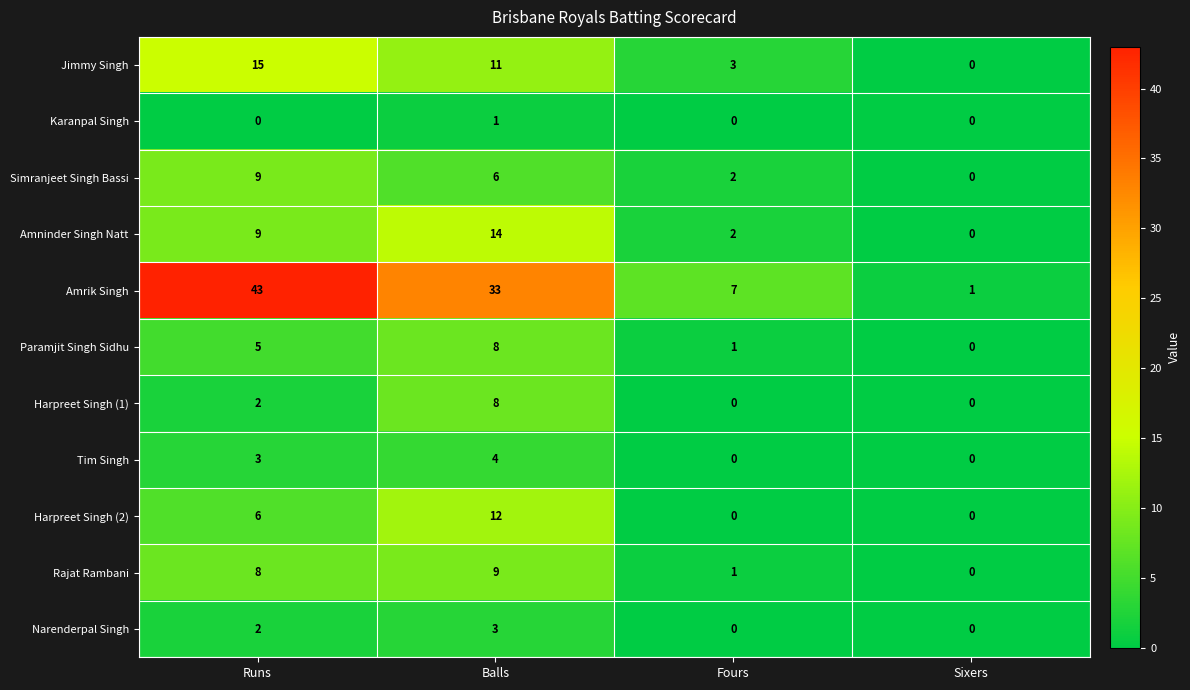

Which category has the highest value across all series?

Runs